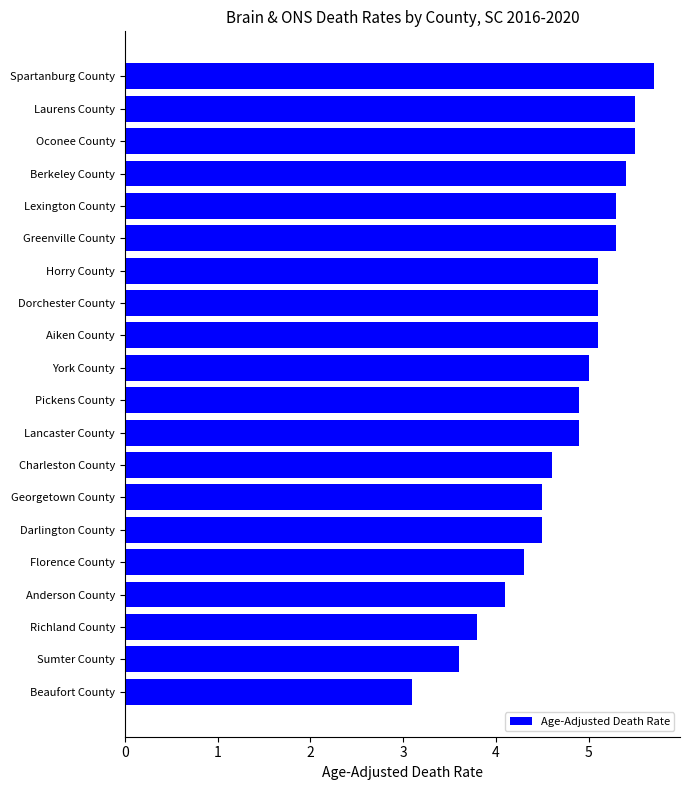

Which category has the highest value across all series?

Spartanburg County